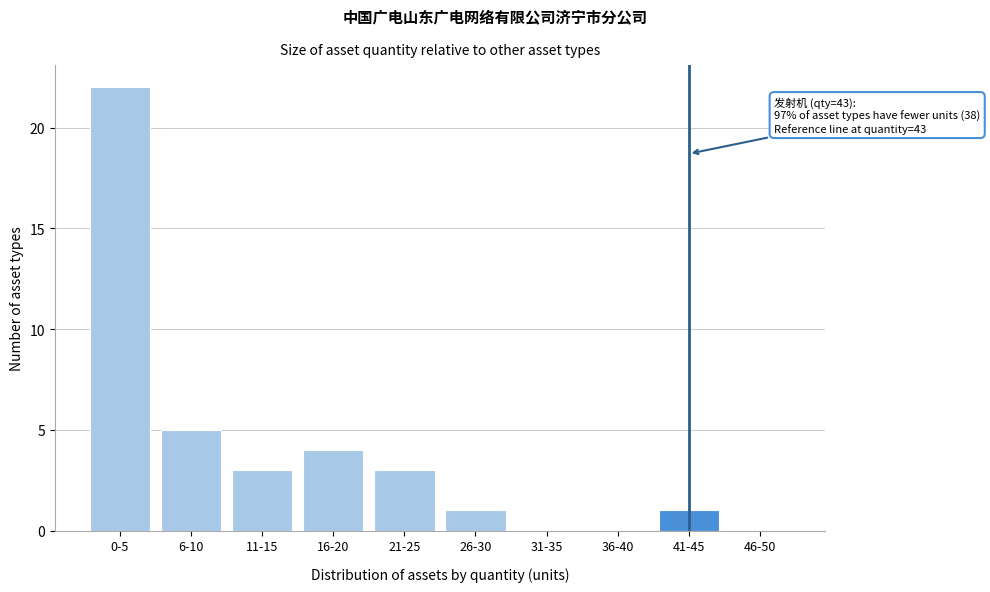

Reading right to left, extract all data points from this chart.

46-50=0	41-45=1	36-40=0	31-35=0	26-30=1	21-25=3	16-20=4	11-15=3	6-10=5	0-5=22